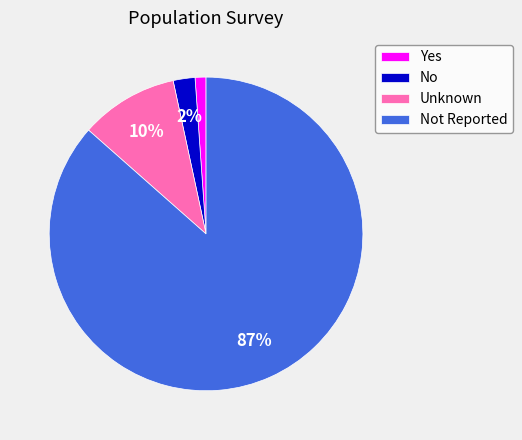

To the nearest percent, what is the combined percentage of Not Reported and No?

89%